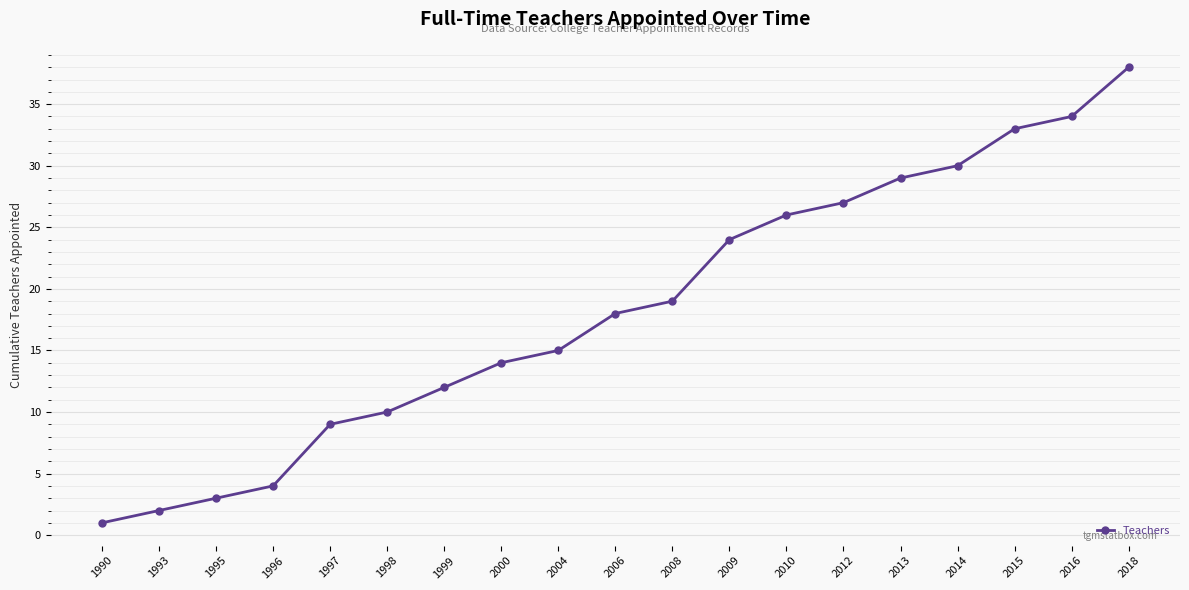

What is the value of the 6th point from the left?

10